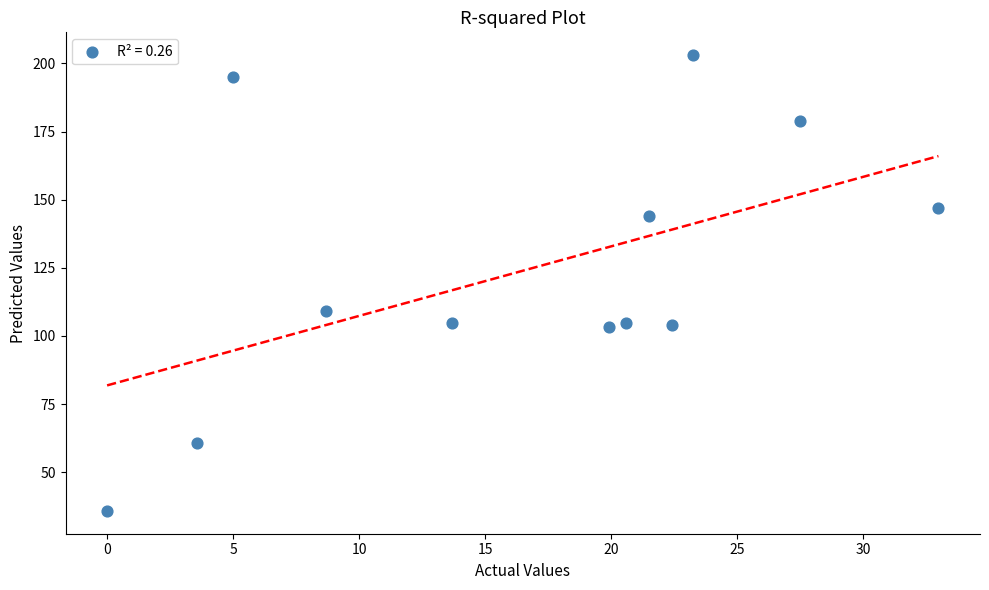

What is the average X value?

16.6